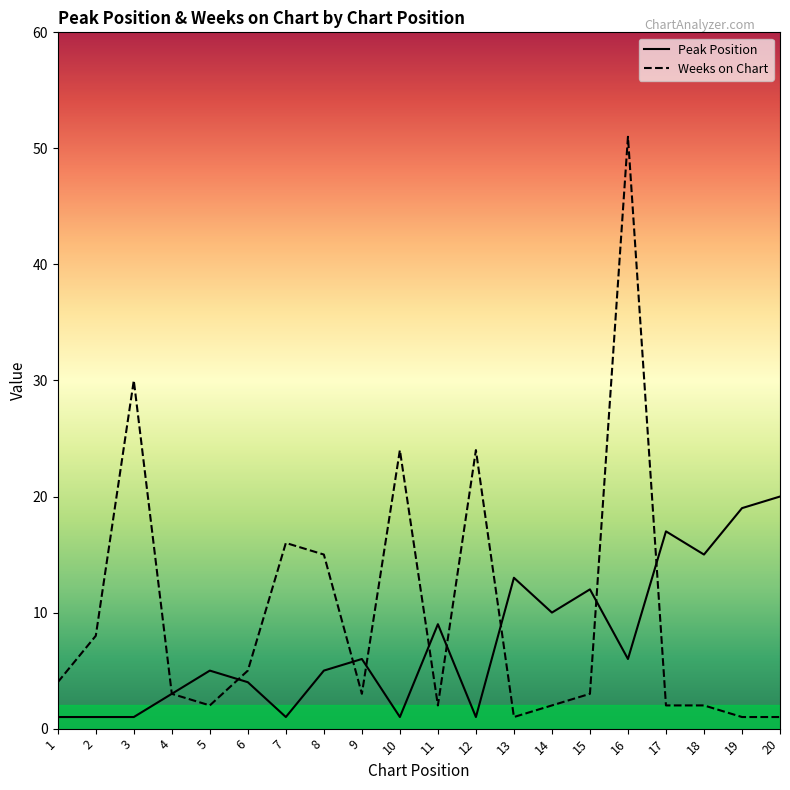

True or false: Weeks on Chart has more than 1 interior local peaks.

True